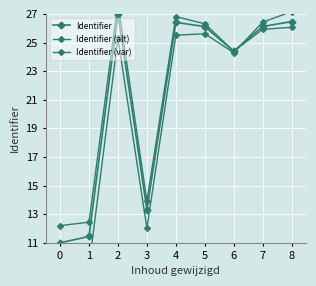

The Identifier (var) series shows 18.5 at 1. True or false?

False